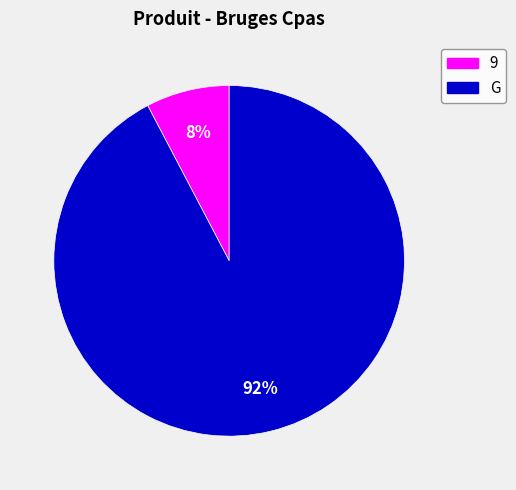

Which slice represents more than half of the pie?

G